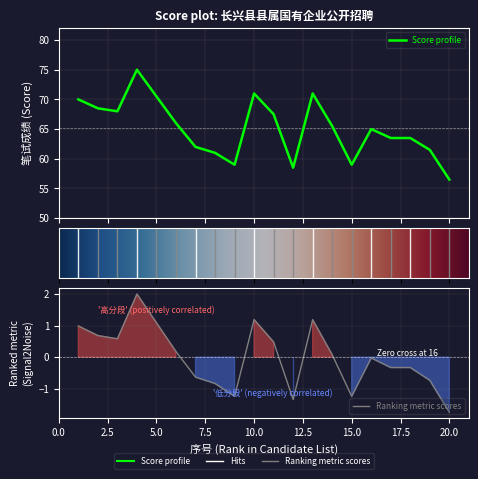

List the labels in order of value, smallest first.

20, 12, 9, 15, 8, 19, 7, 17, 18, 16, 14, 6, 11, 3, 2, 1, 5, 10, 13, 4